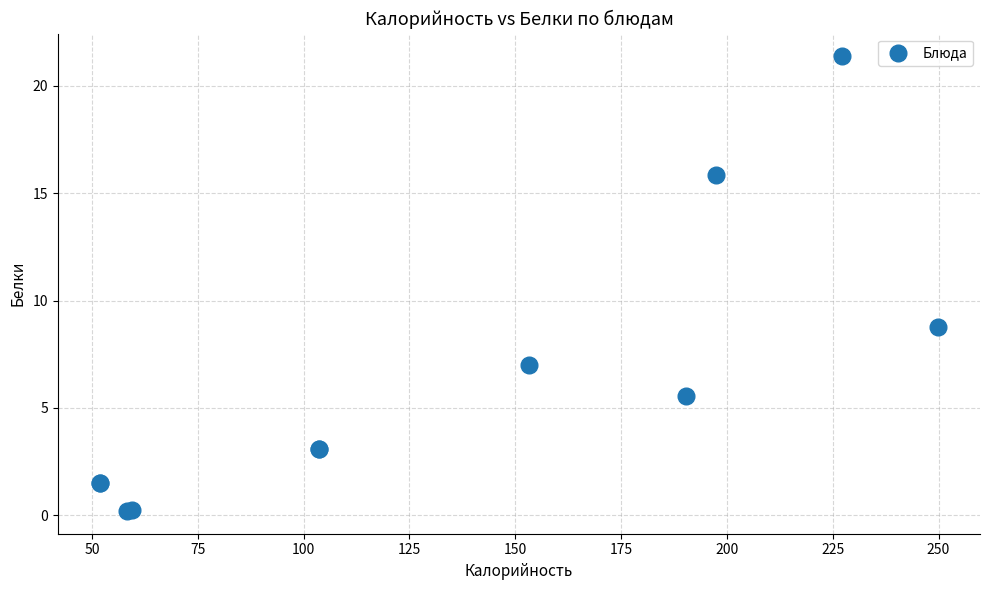

What Y value in the scatter plot is closest to 10?

8.8